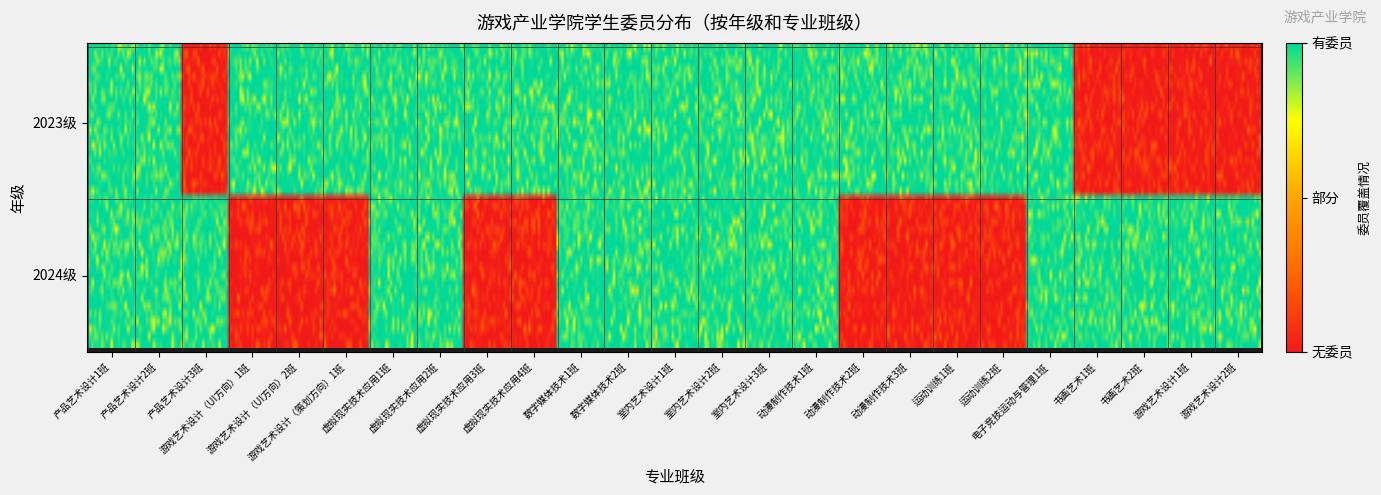

Which series has the largest total across all categories?

2023级